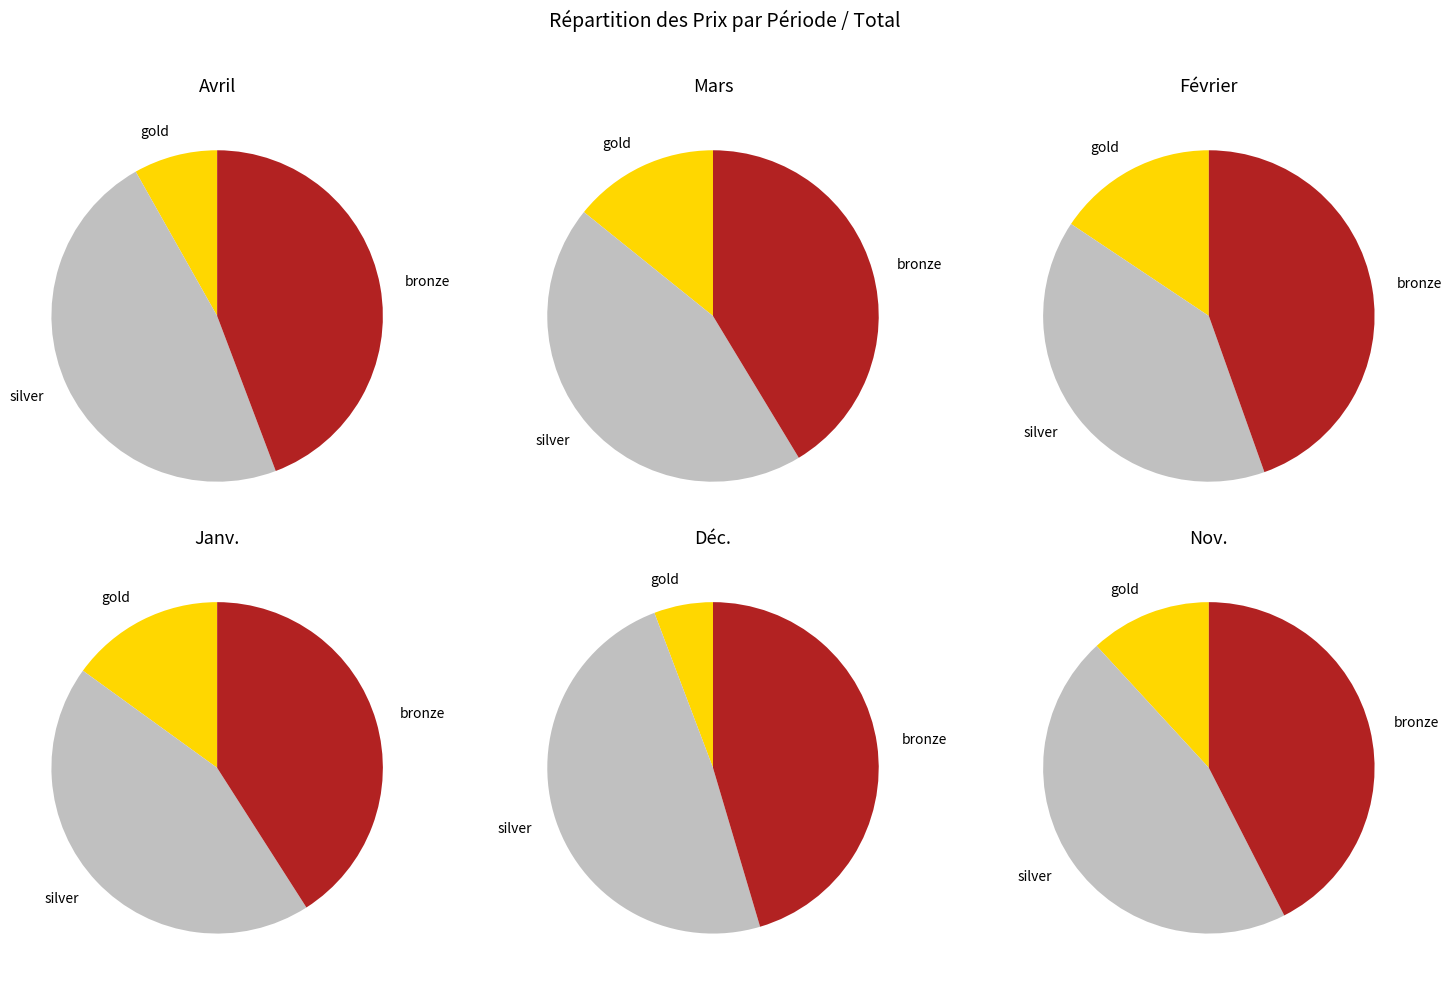

Does any single category account for the majority?

No